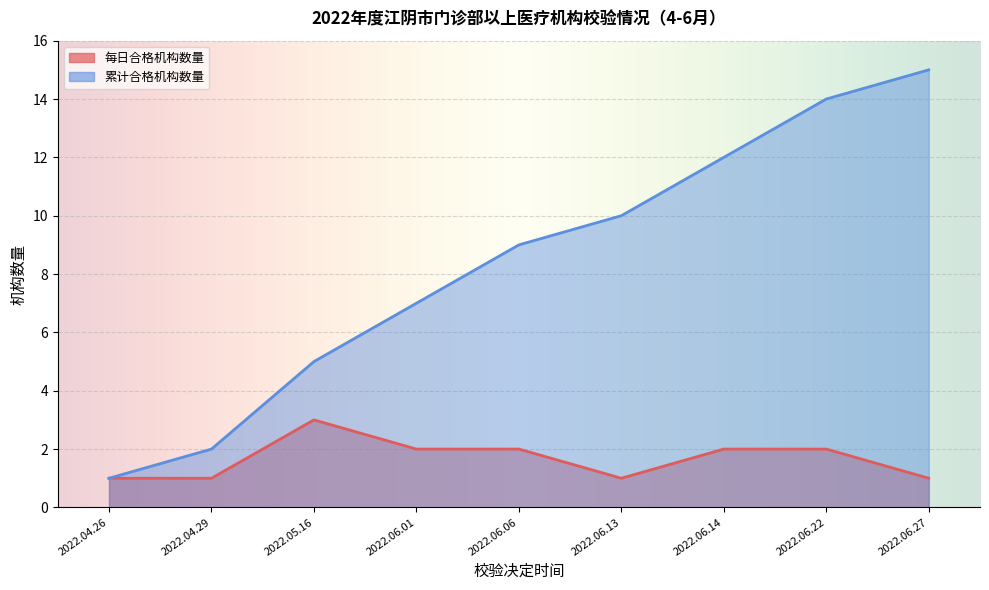

What is the greatest value displayed?

15